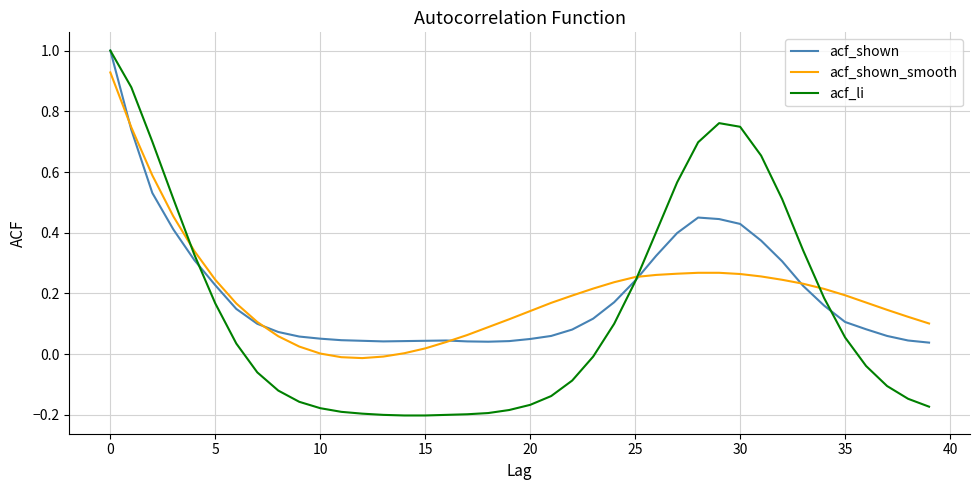

What is the maximum value shown in the chart?

1.0